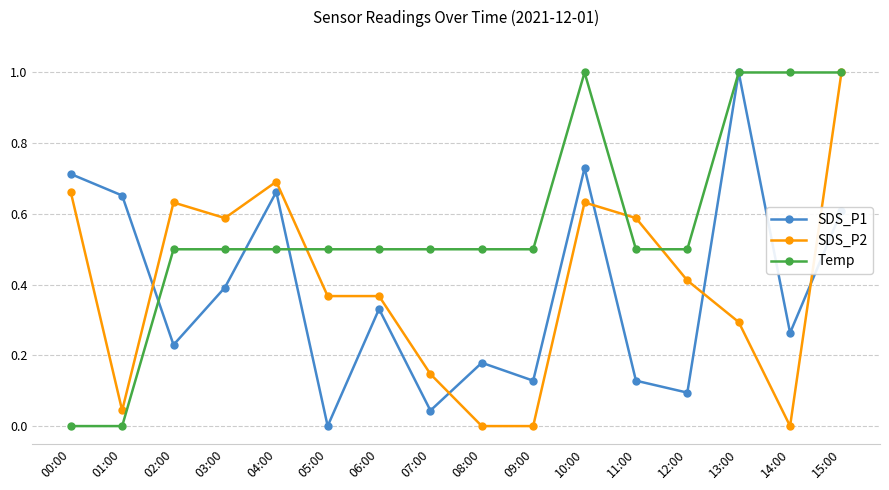

At which category does SDS_P2 reach its first local peak?

02:00